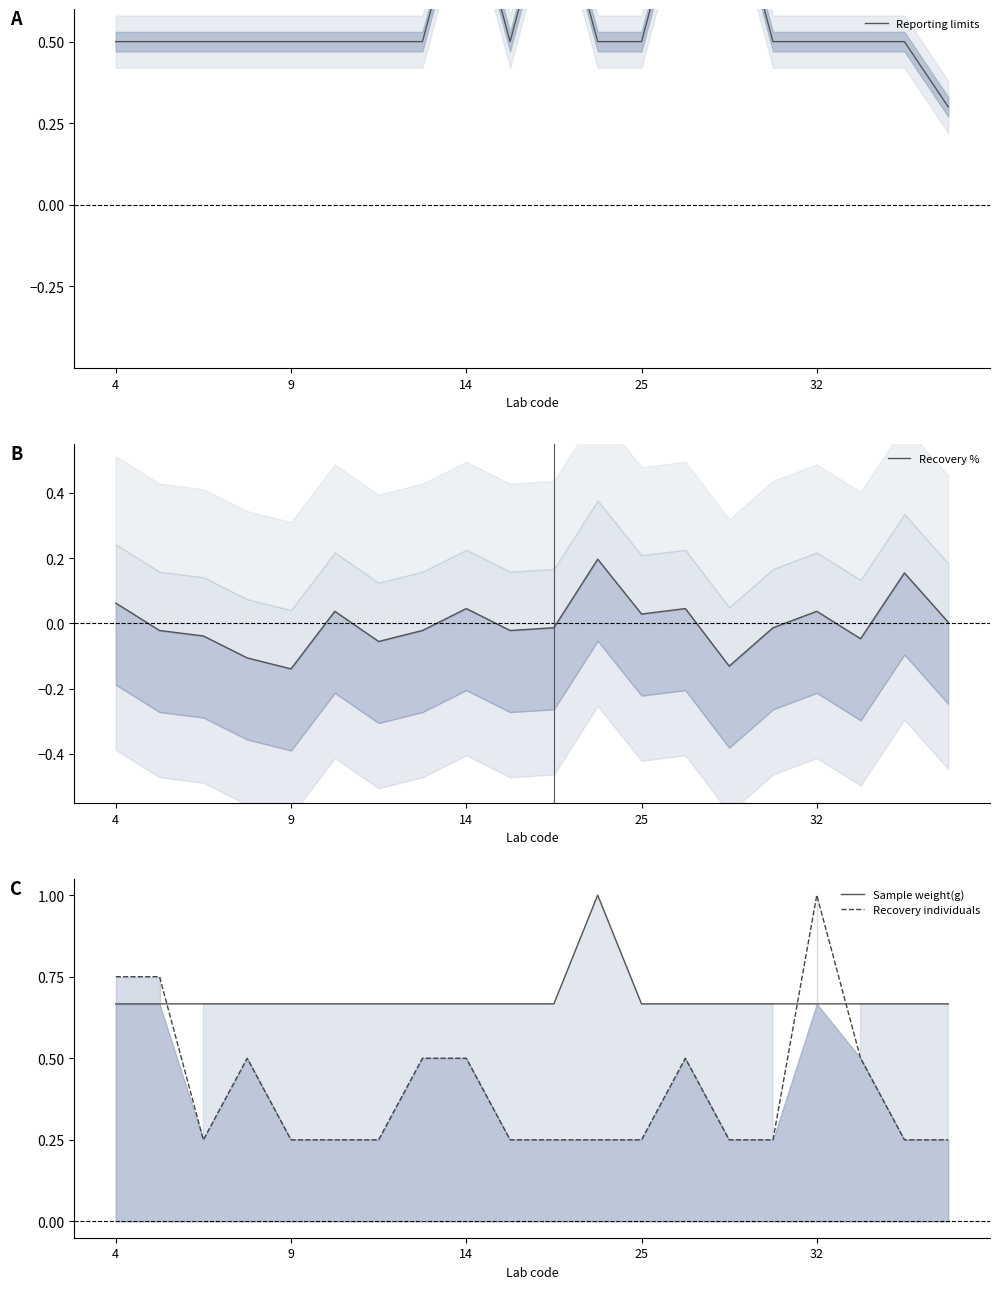

What are all the series names shown in the legend?

Reporting limits, Recovery %, Sample weight(g), Recovery individuals